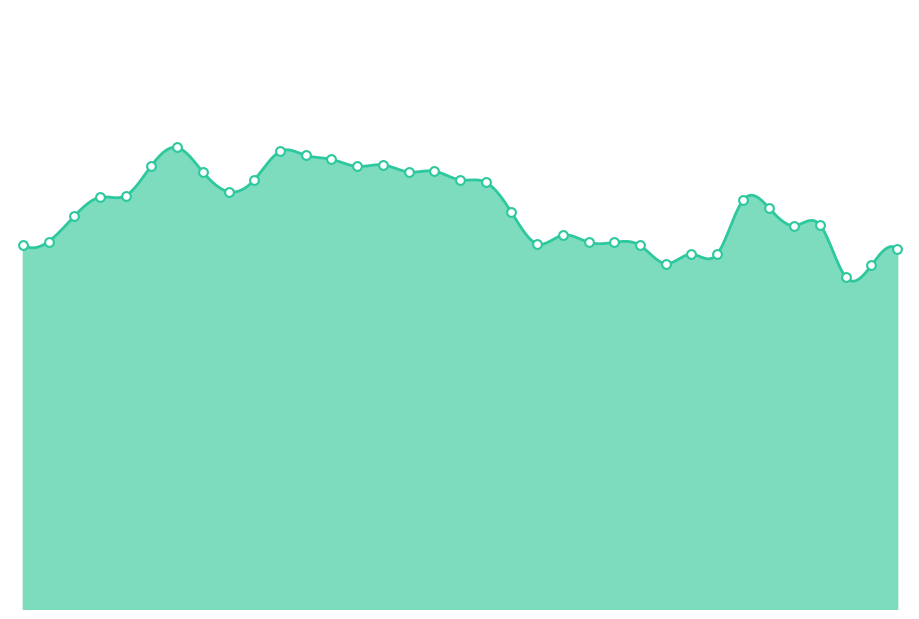

What is the change in value from 02:00 to 02:40?

-13.2